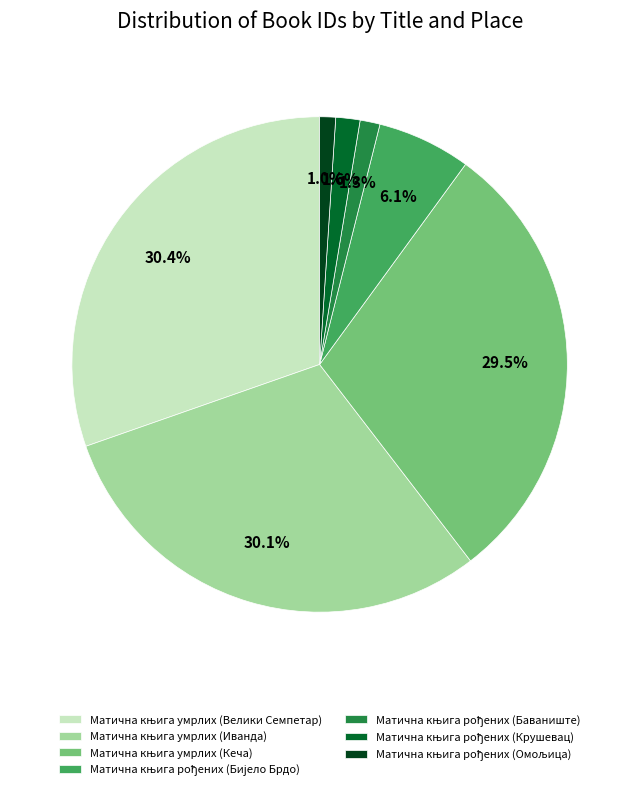

Is there any slice that represents more than half of the pie?

No